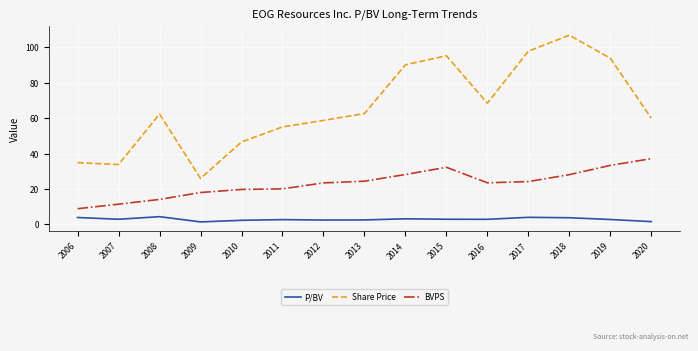

What is the total value across all series at 2017?

126.2